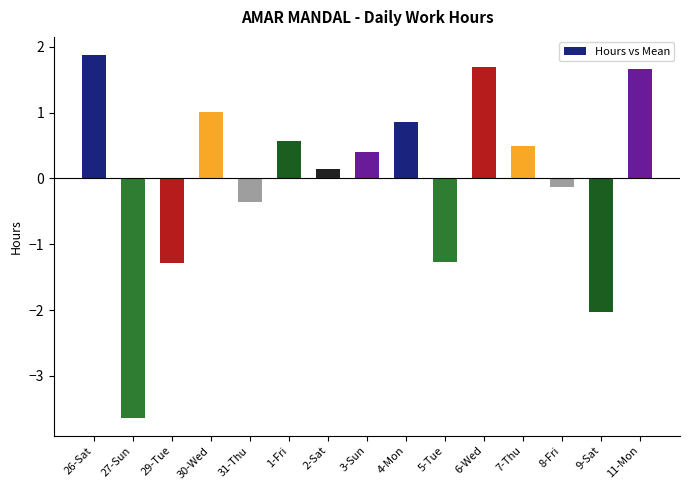

What is the greatest value displayed?

1.9